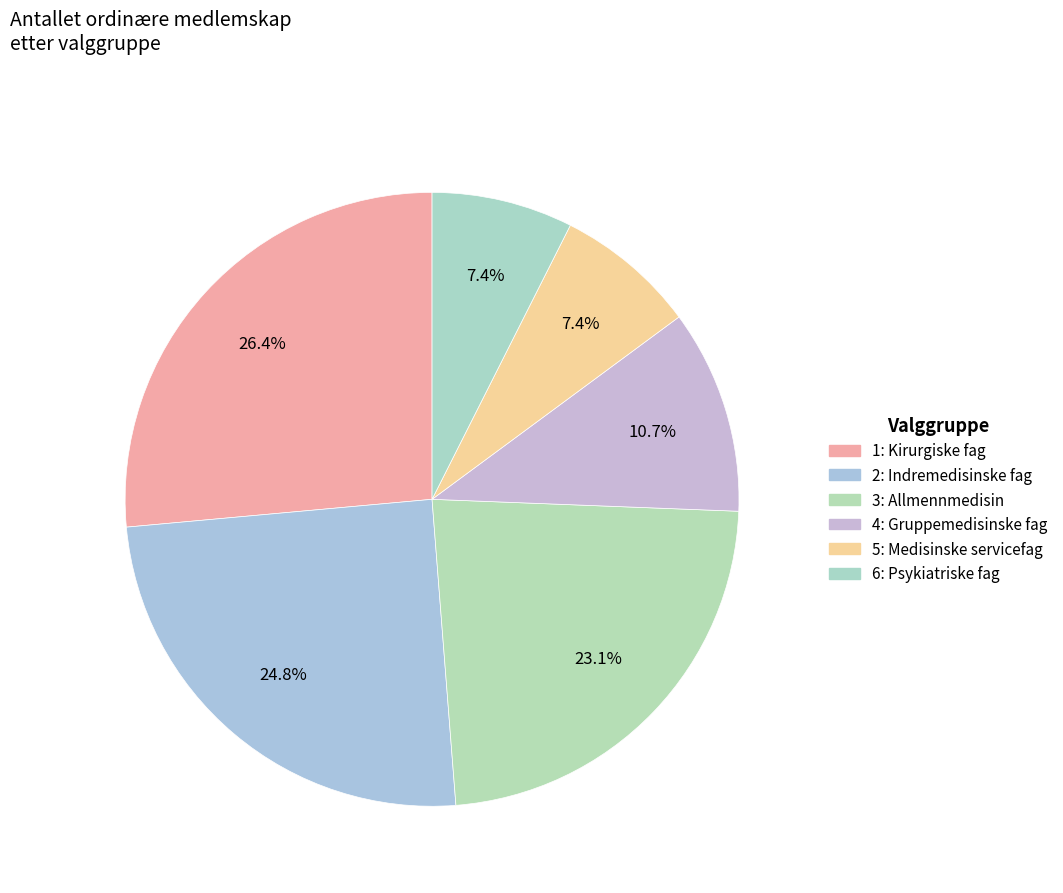

To the nearest percent, what is the combined percentage of 2: Indremedisinske fag and 1: Kirurgiske fag?

51%